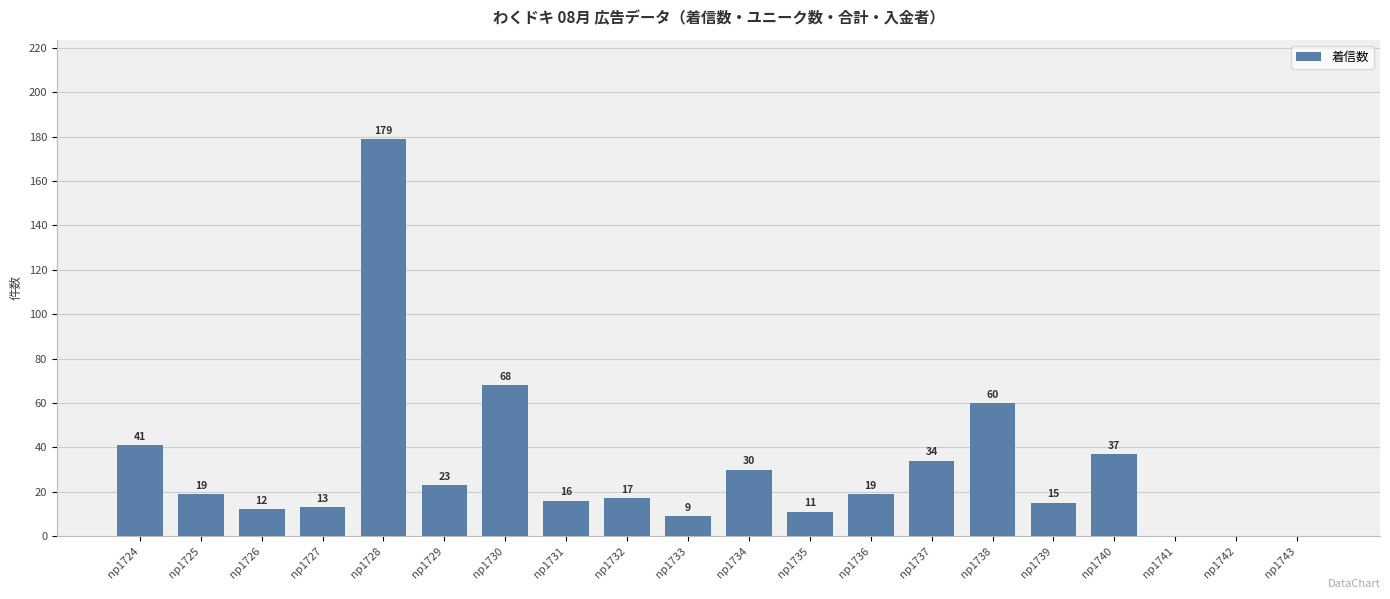

Count the number of categories in the chart.

20